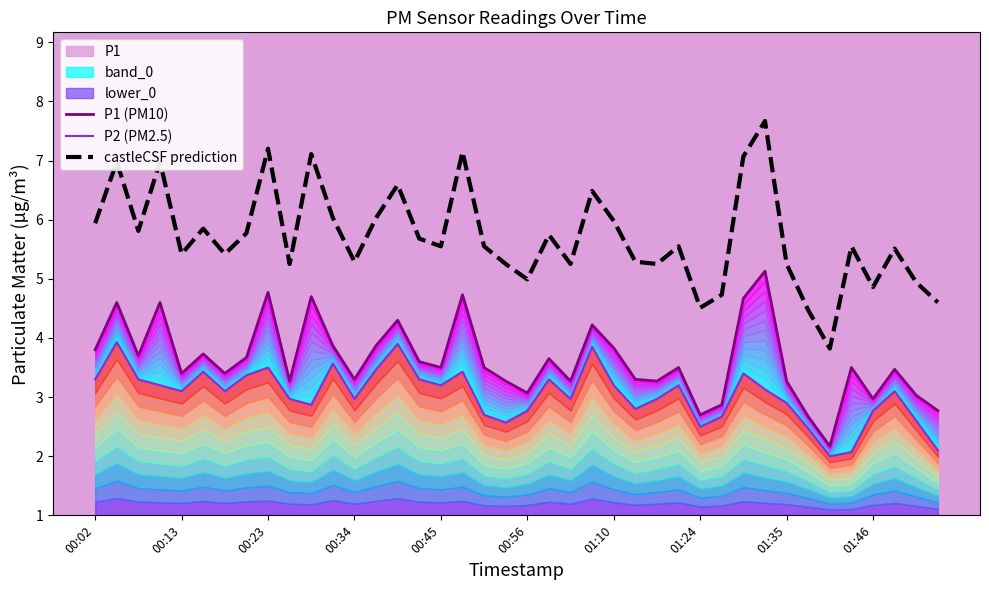

Read the P1 (PM10) value at 00:34.

3.3